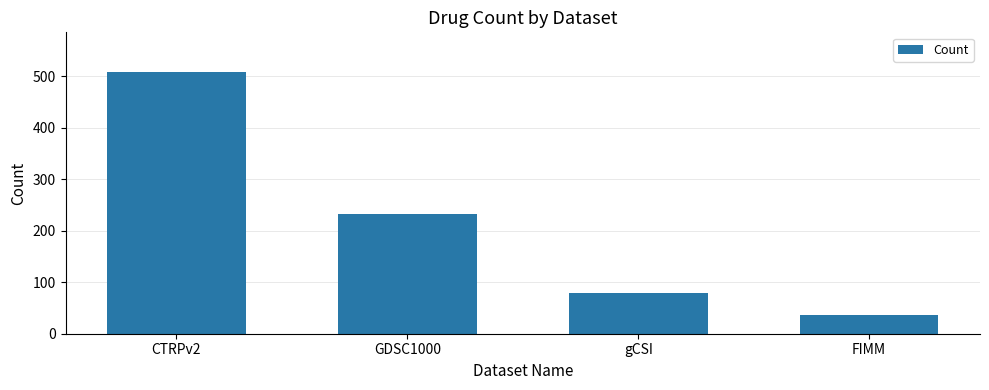

At which category does the chart reach its minimum across all series?

FIMM